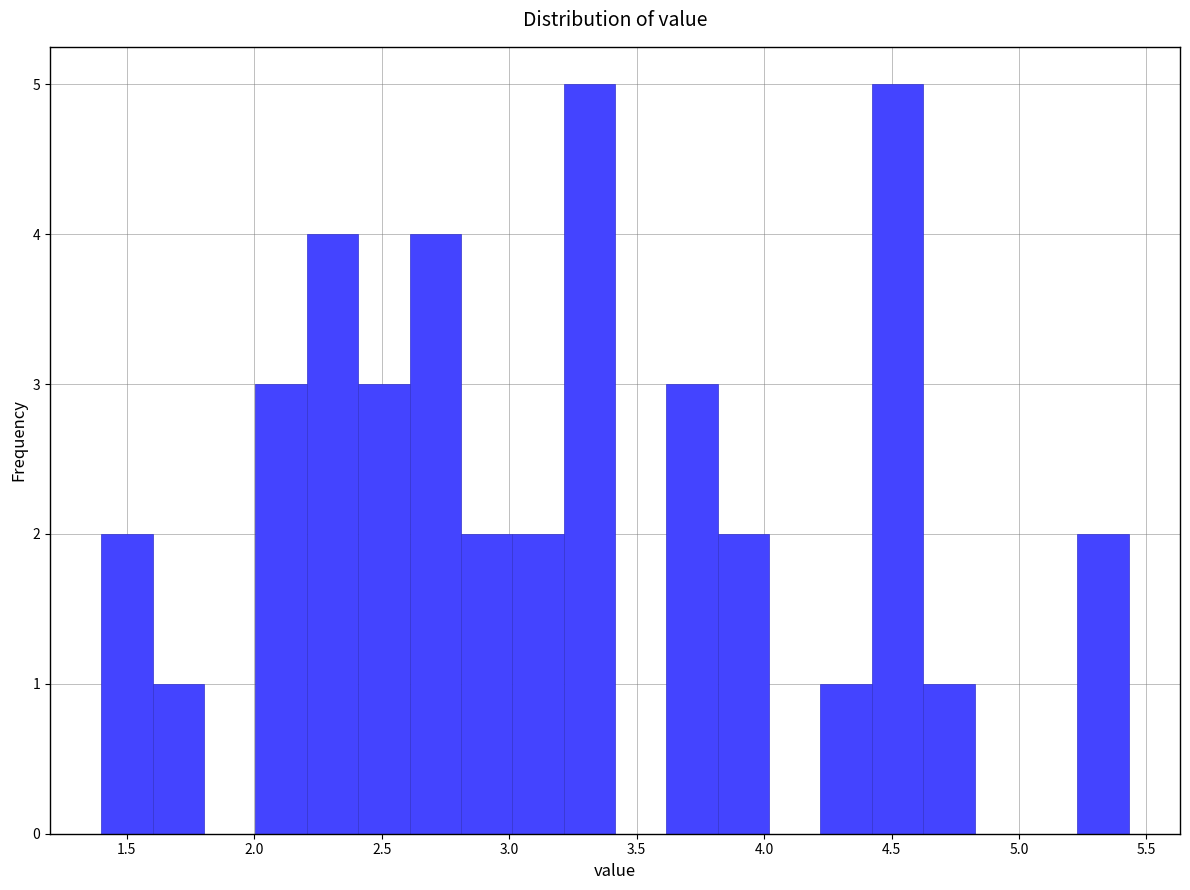

Reading left to right, transcribe this chart: for each bar, give the range it covers on the x-axis and its height. Neither the bar edges nor the heights are printed on the chart, so give them approximately, as read against the axes.

1.40 to 1.60: 2
1.60 to 1.80: 1
1.80 to 2.00: 0
2.00 to 2.20: 3
2.20 to 2.40: 4
2.40 to 2.60: 3
2.60 to 2.80: 4
2.80 to 3.00: 2
3.00 to 3.20: 2
3.20 to 3.40: 5
3.40 to 3.60: 0
3.60 to 3.80: 3
3.80 to 4.00: 2
4.00 to 4.20: 0
4.20 to 4.40: 1
4.40 to 4.60: 5
4.60 to 4.85: 1
4.85 to 5.05: 0
5.05 to 5.25: 0
5.25 to 5.45: 2